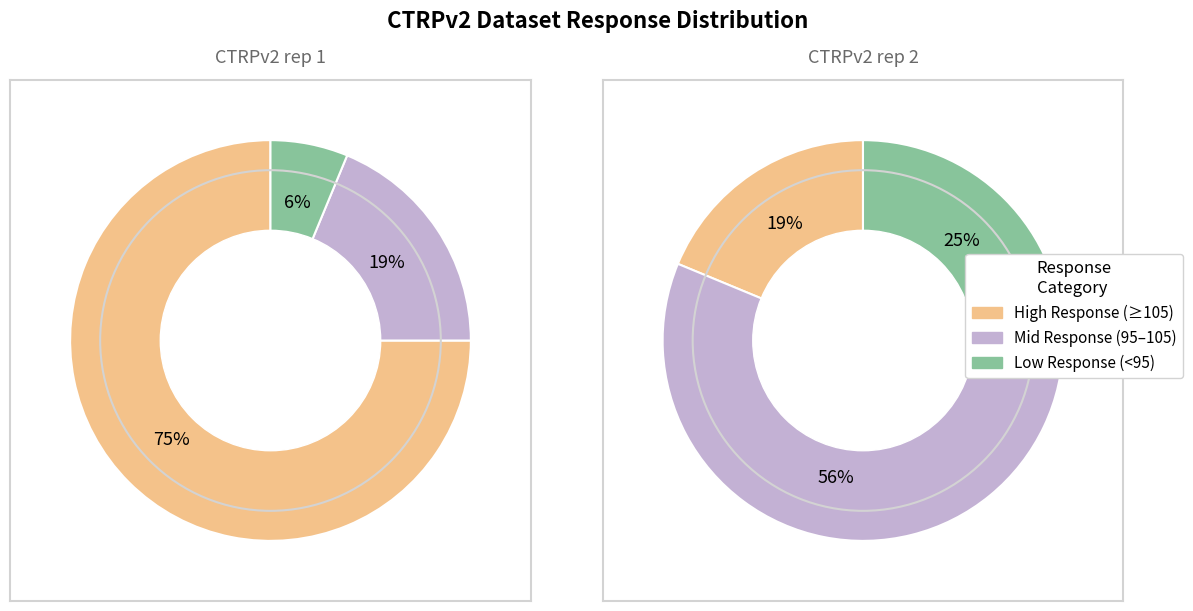

Does 8 account for over 50% of the chart?

No